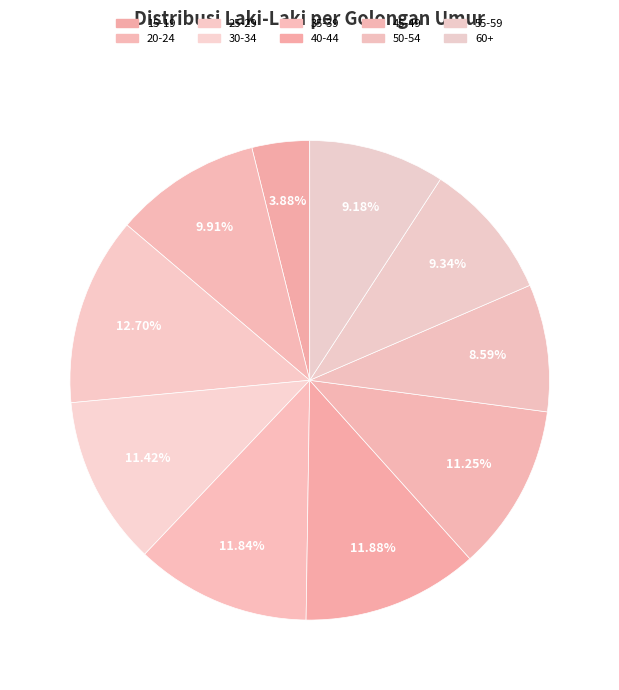

How many slices are in this pie chart?

10